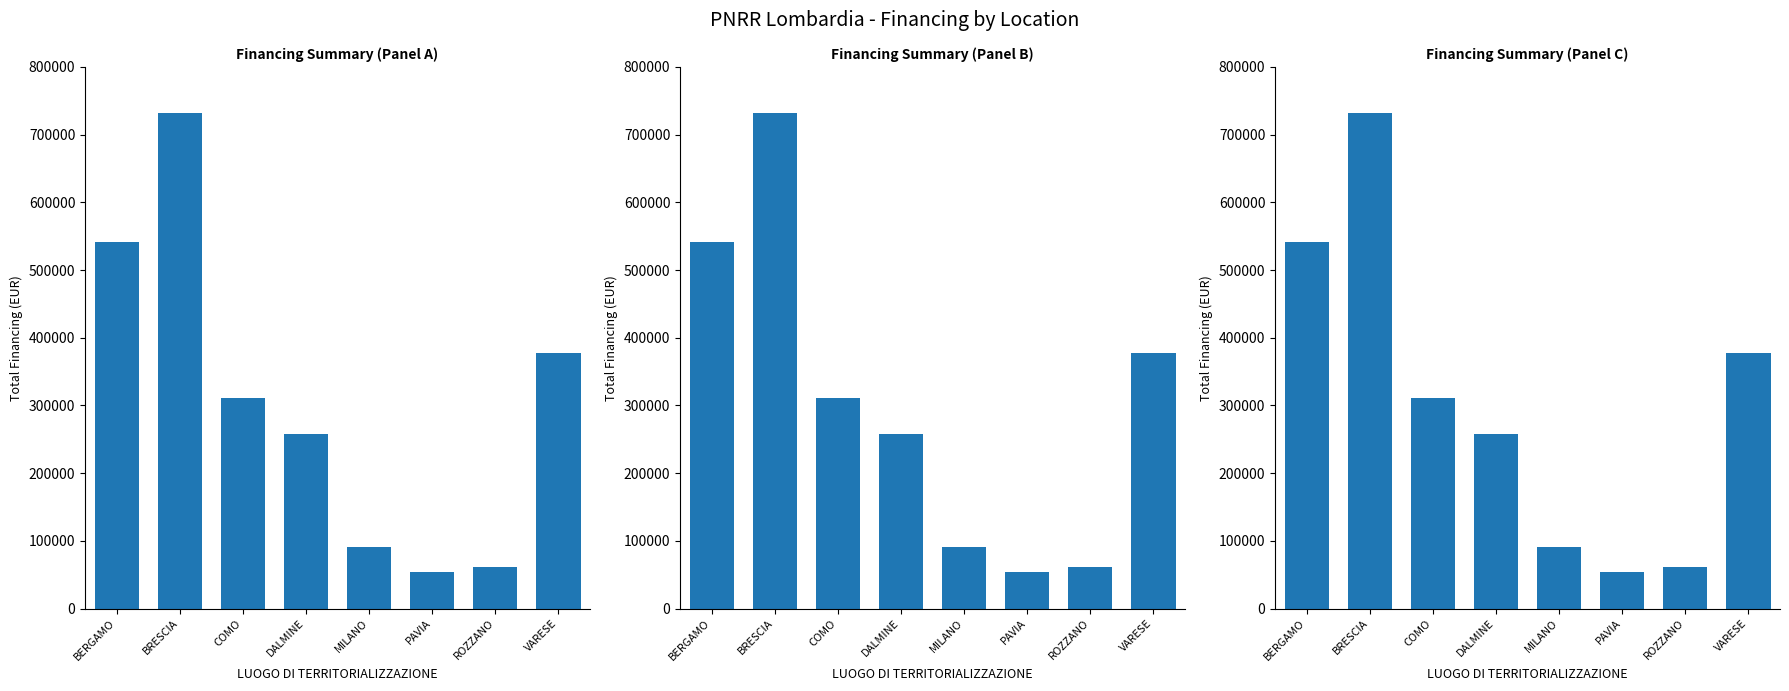

How many data points are less than 311078?

4